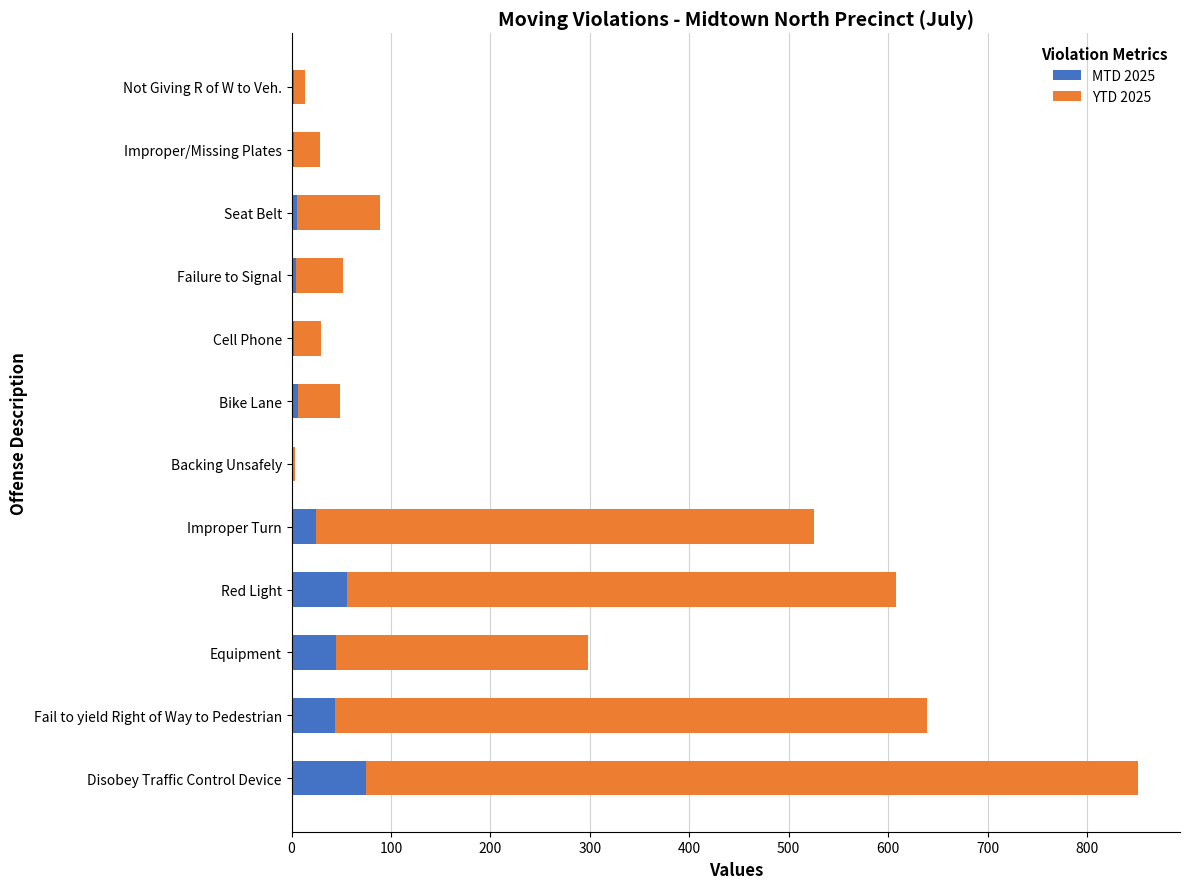

How many data points does each series have?

12